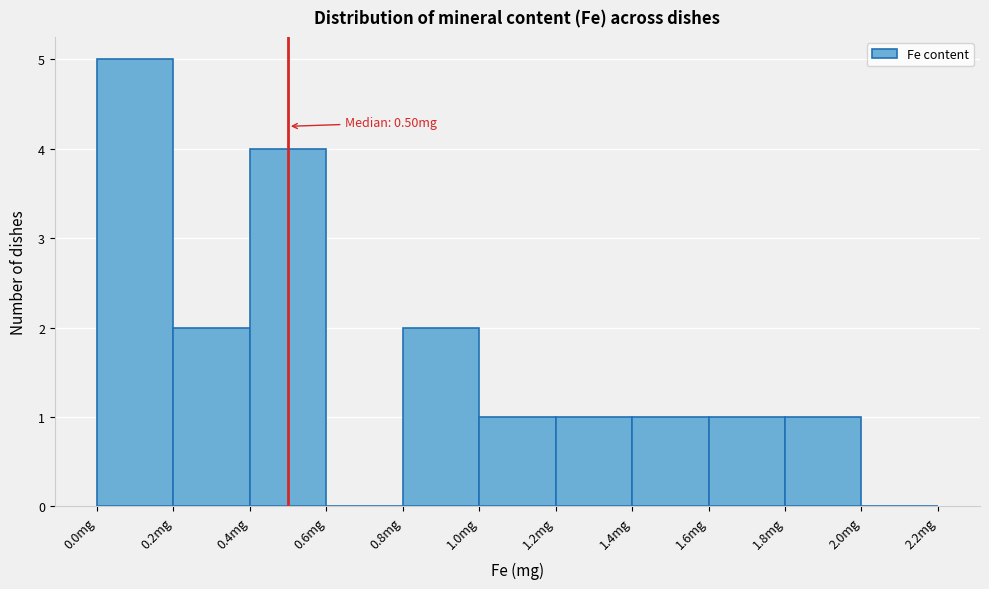

Which range on the x-axis has the tallest bar?

0.0 to 0.2